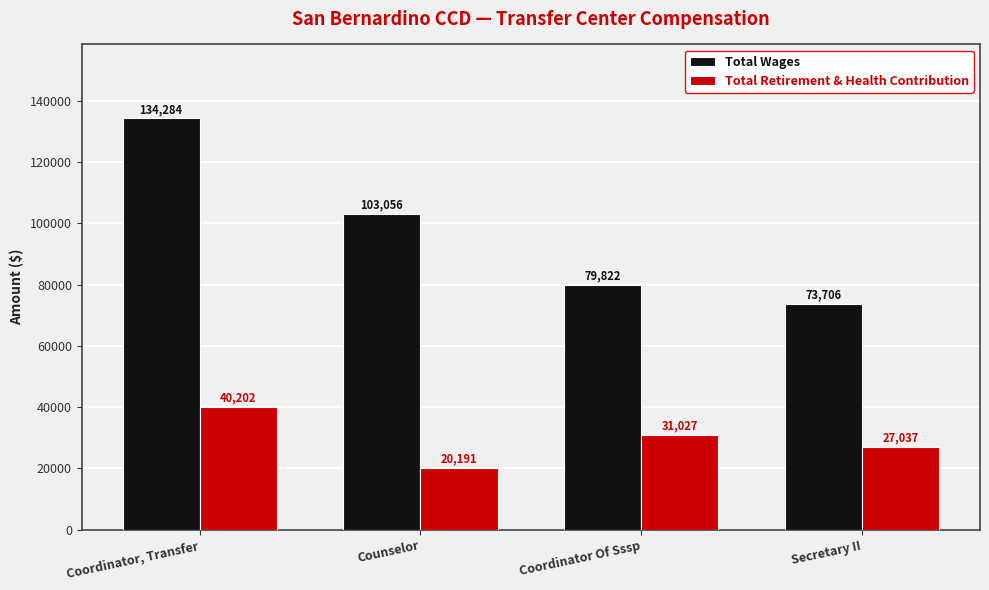

What is the difference between the highest and lowest values at Secretary II?

46669